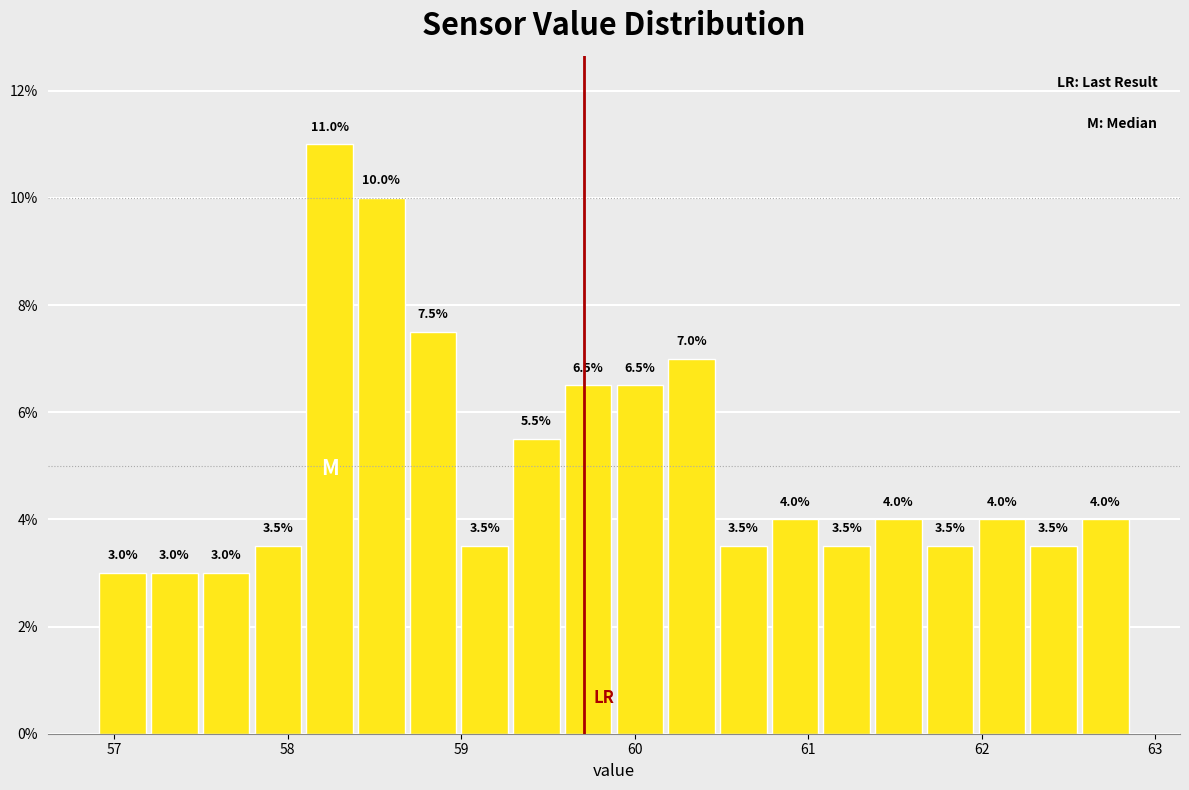

Read against the x-axis, roughly where is the centre of the tallest bar?

58.2